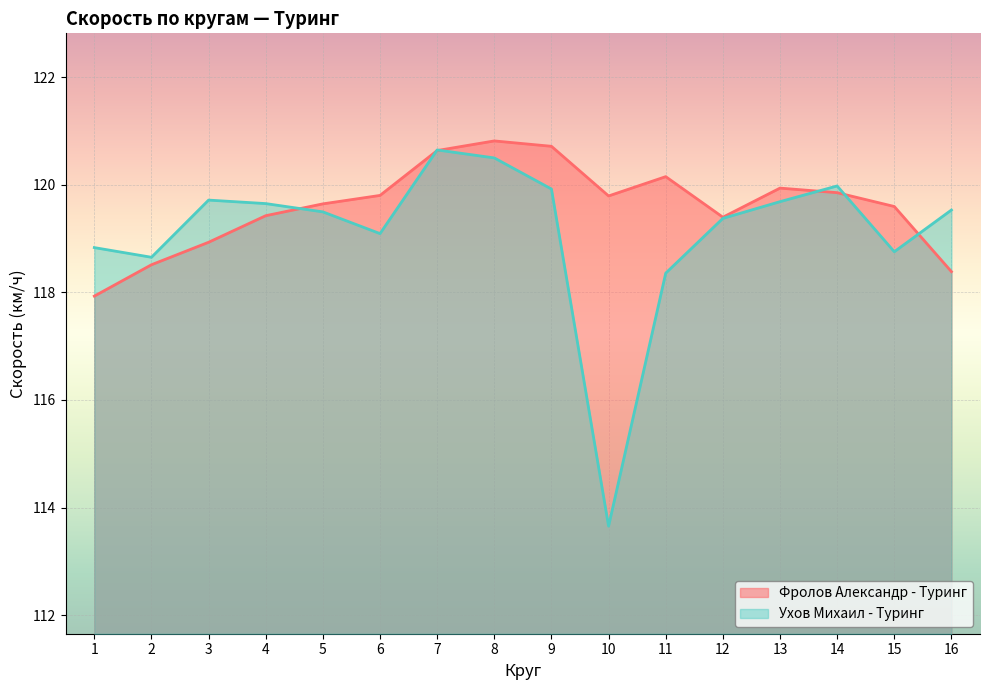

The Ухов Михаил - Туринг series shows 57.2 at 6. True or false?

False